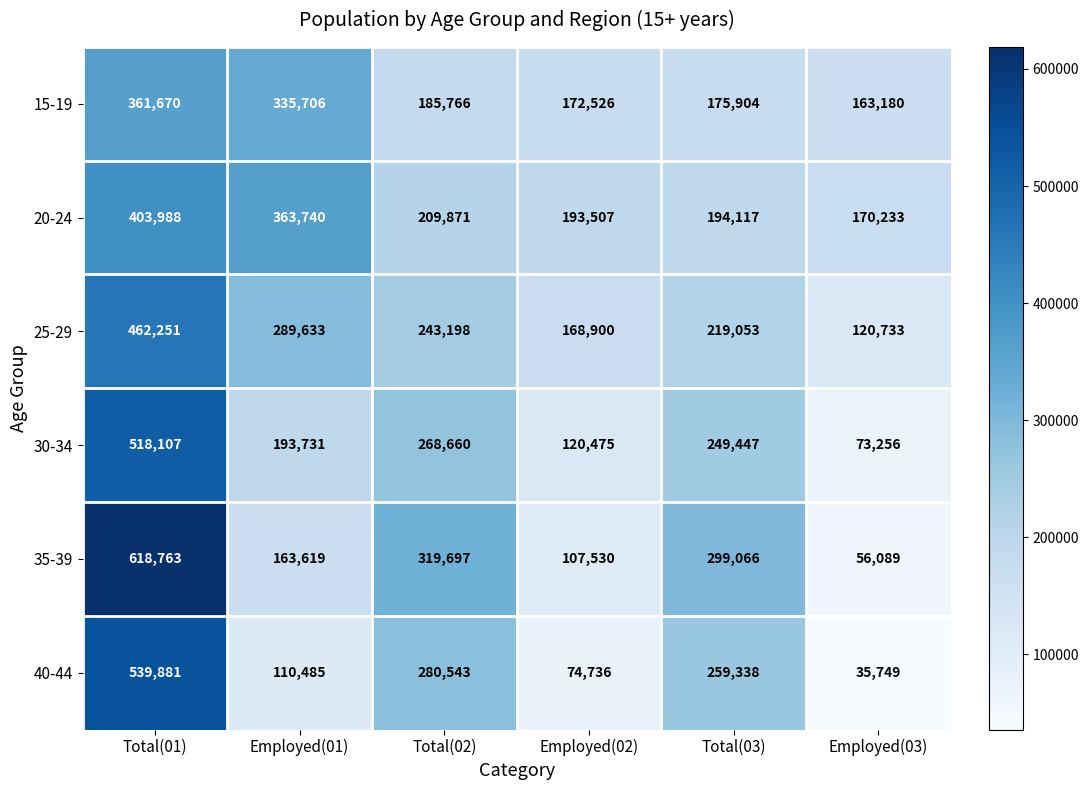

At Employed(03), list the series in order from smallest to largest.

40-44, 35-39, 30-34, 25-29, 15-19, 20-24